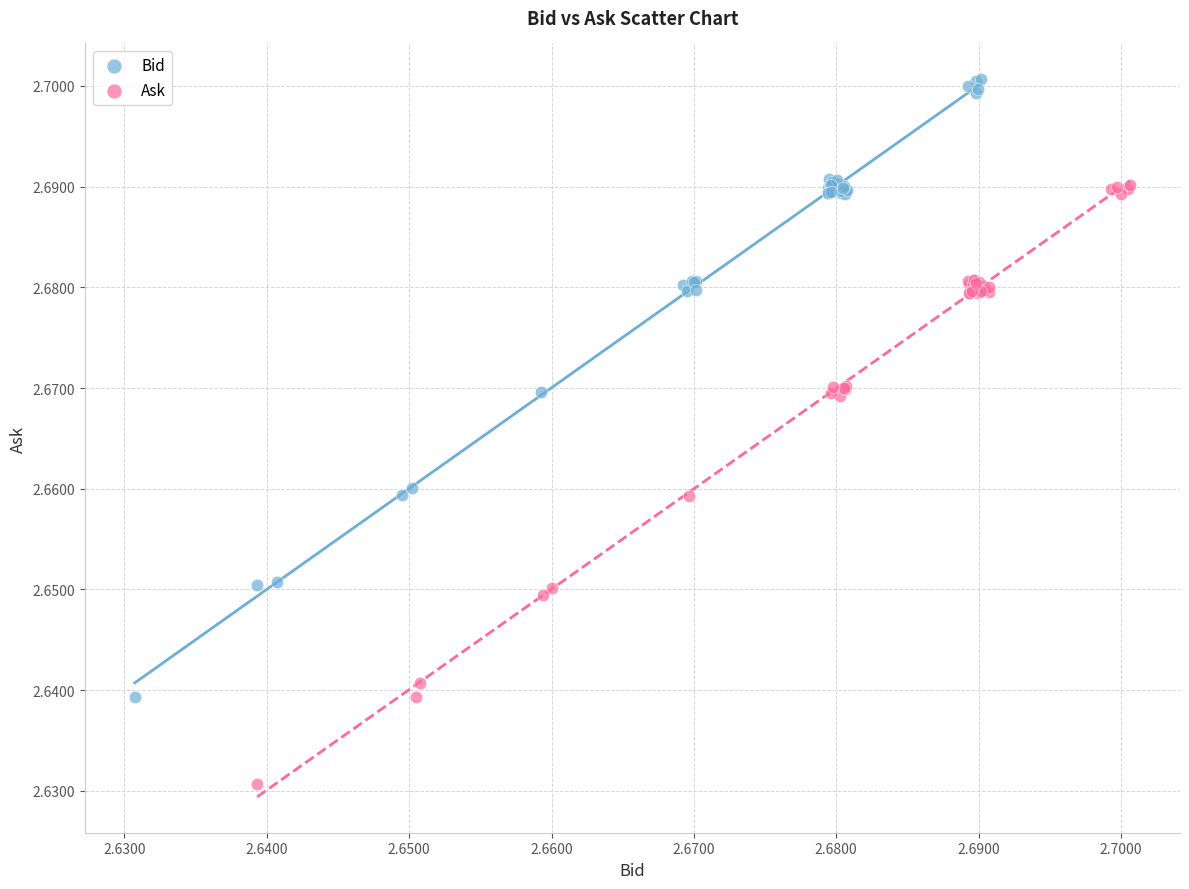

Which series has the largest Y range (max minus min)?

Bid